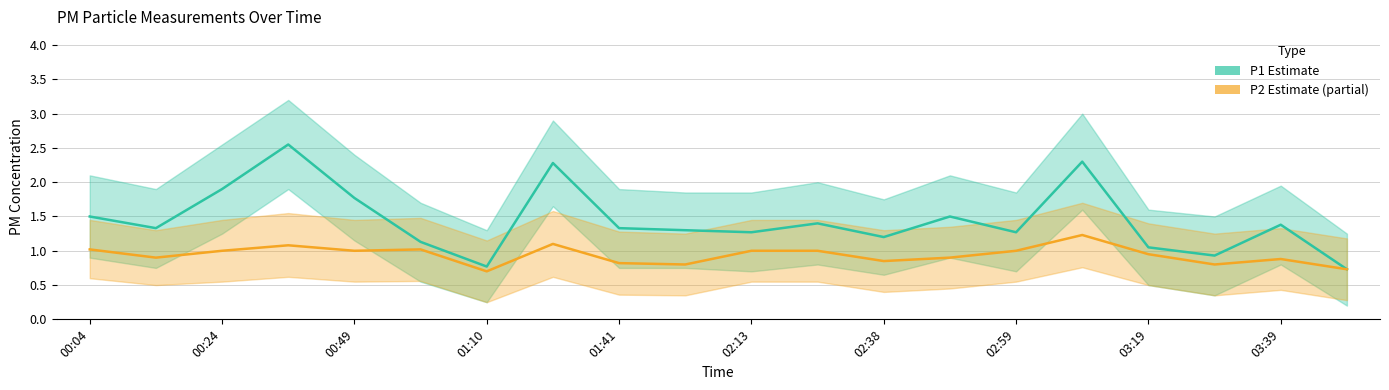

The P1 (PM2.5 estimate) series shows 1.3 at 01:10. True or false?

False